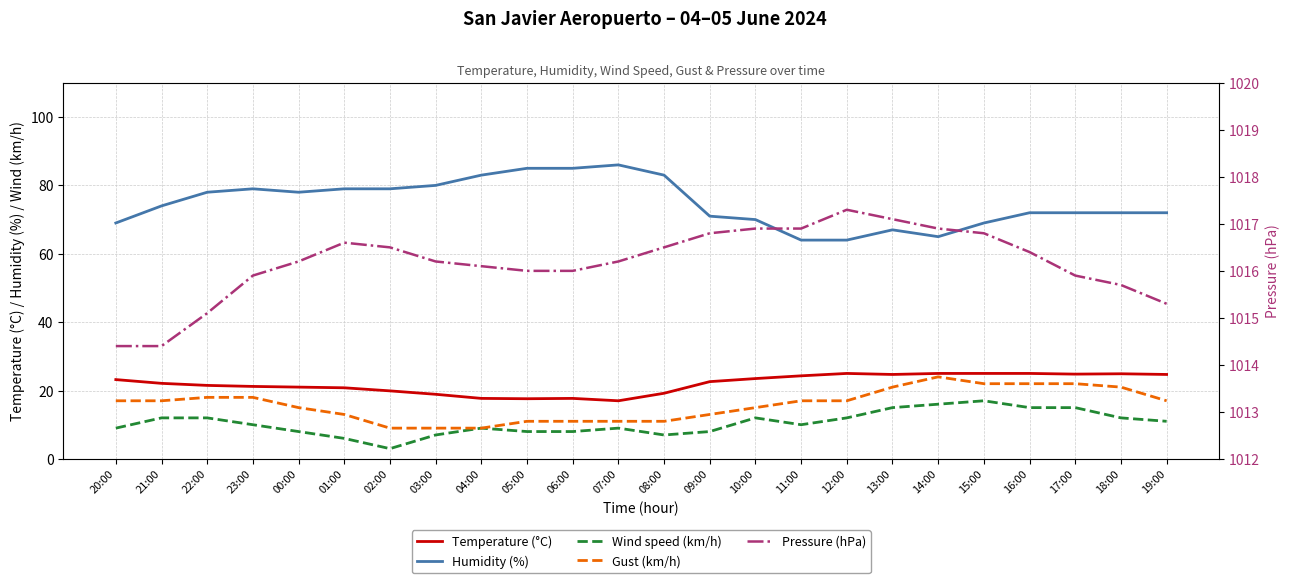

Where does the Wind speed (km/h) series first go above 10?

21:00